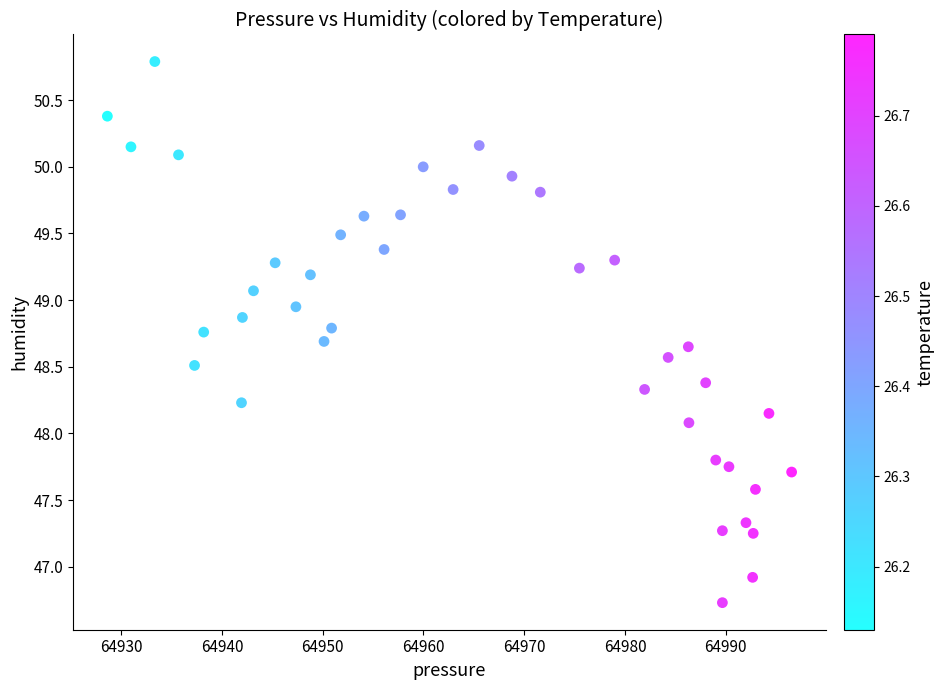

What is the range of Y values (max minus min)?

4.1